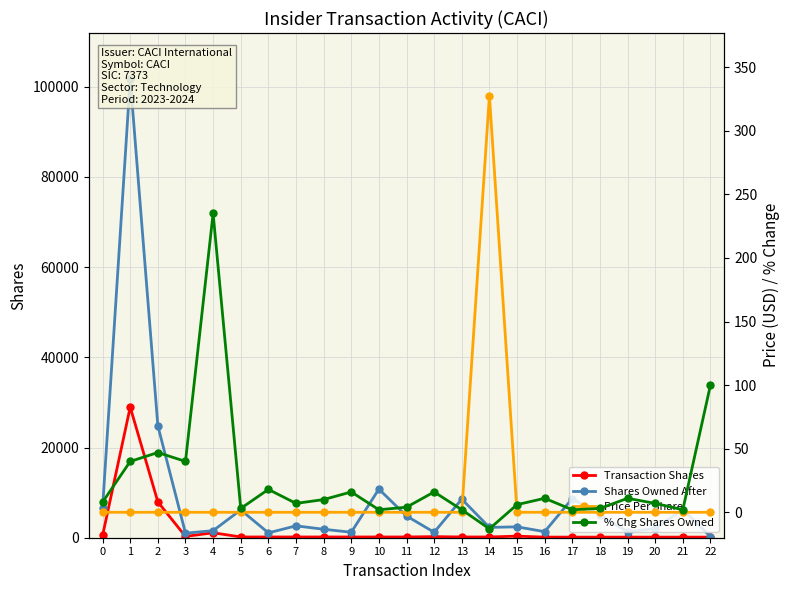

What is the difference between the highest and lowest values at 20?

2010.0